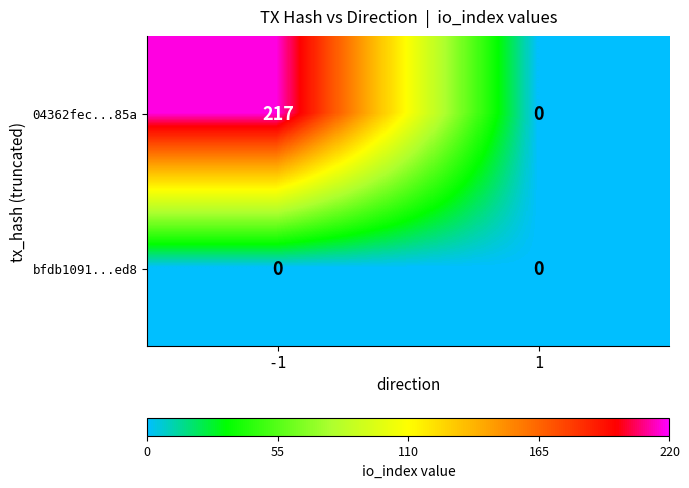

The 04362fec...85a series shows 0 at 1. True or false?

True